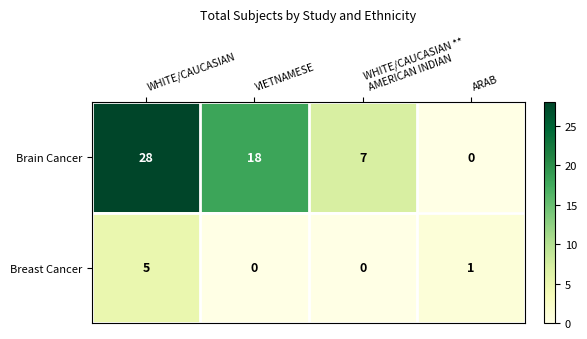

Which series has the widest spread of values?

Brain Cancer